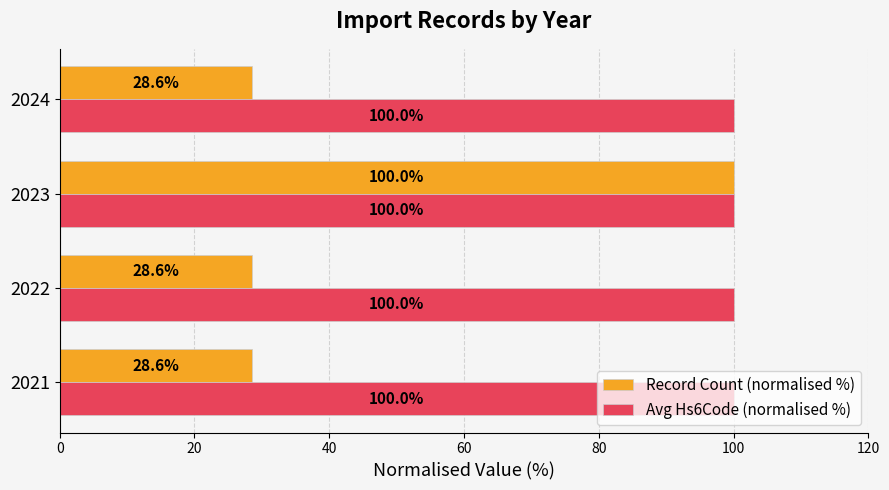

Which series has the largest total across all categories?

Avg Hs6Code (normalised %)